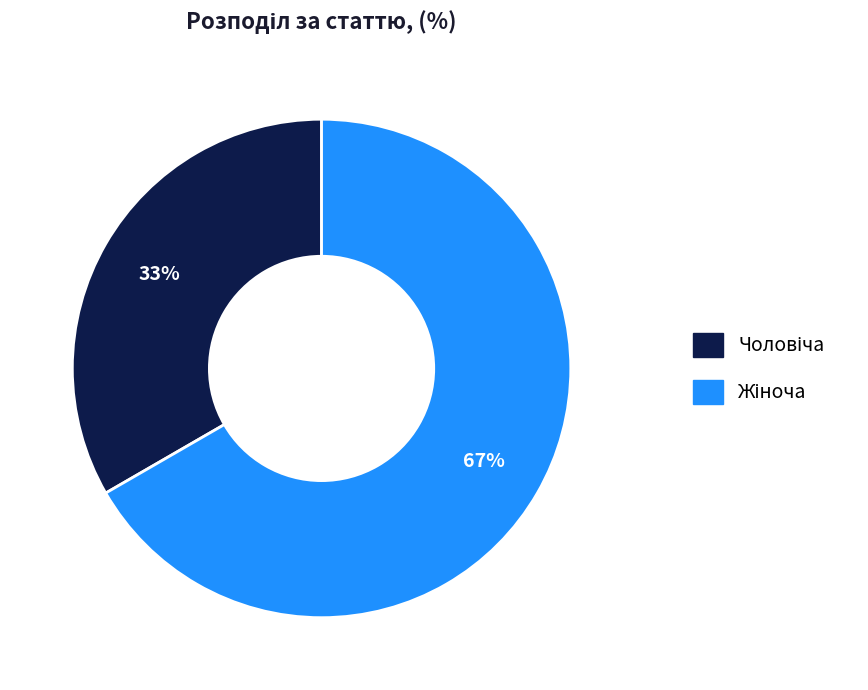

To the nearest percent, what is the average slice percentage?

50%